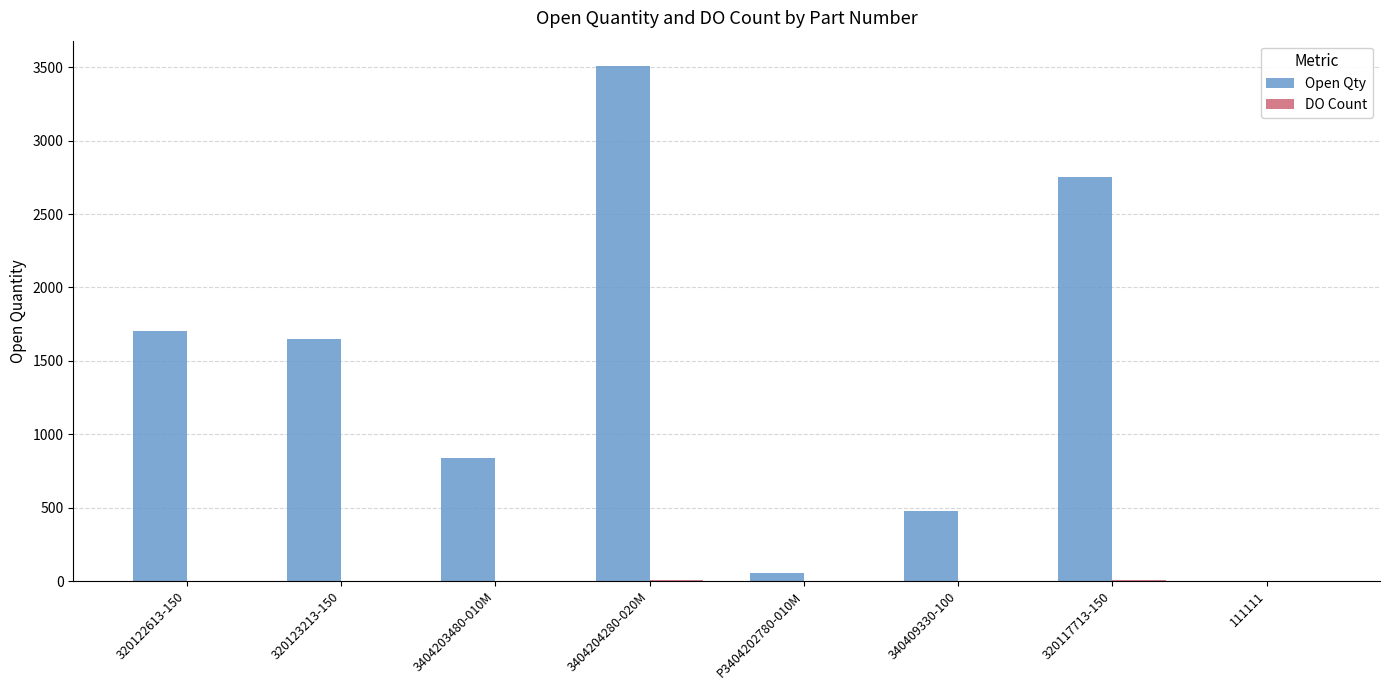

Which series has the largest total across all categories?

Open Qty